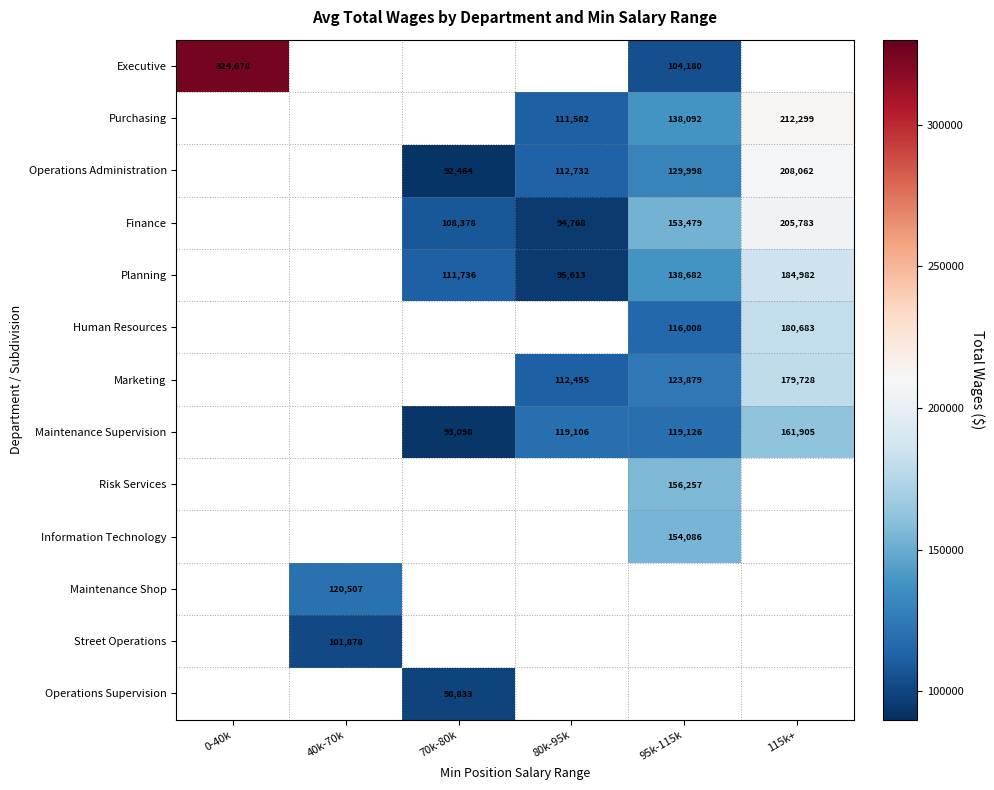

The Planning series shows 113553 at 115k+. True or false?

False